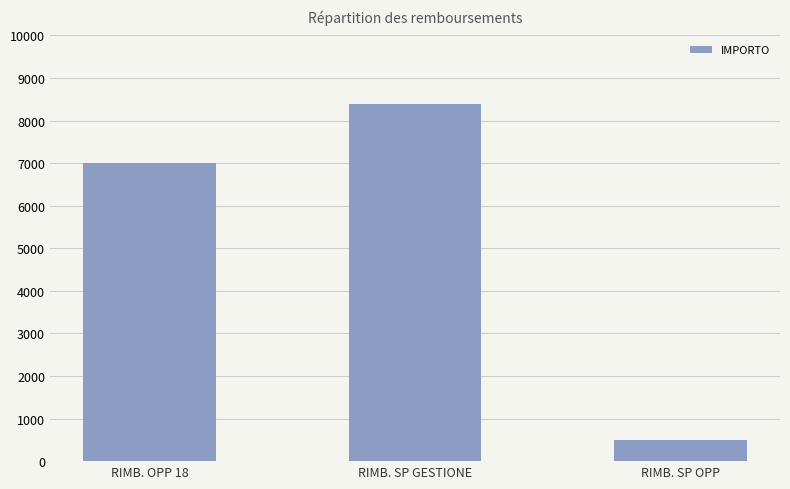

What position from the right is RIMB. OPP 18?

3